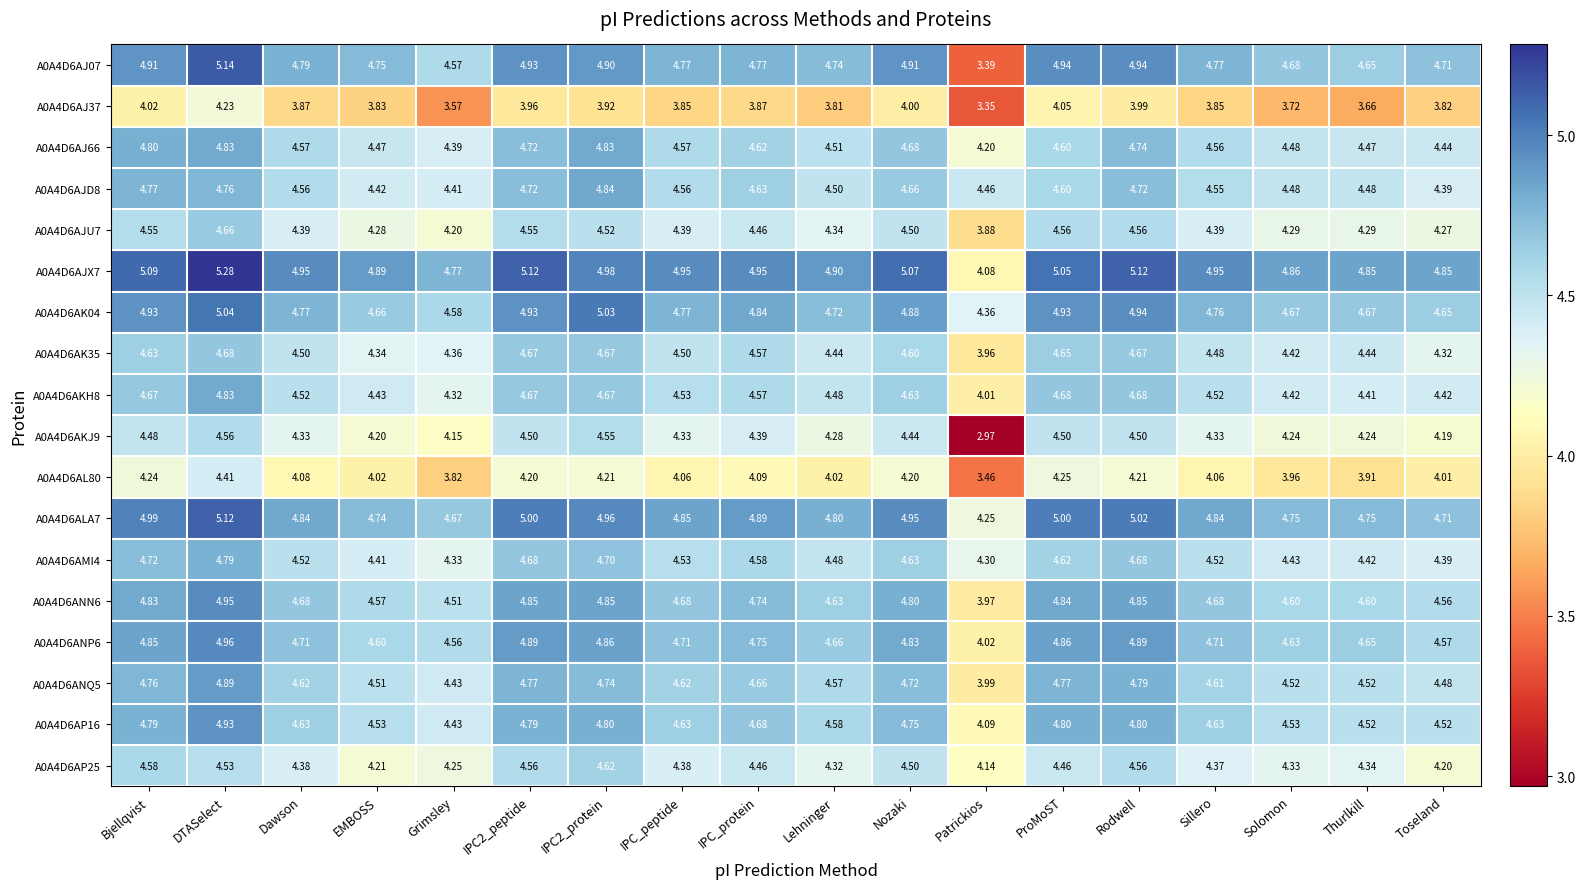

Where is A0A4D6AJD8 nearest to the value 4?

Toseland